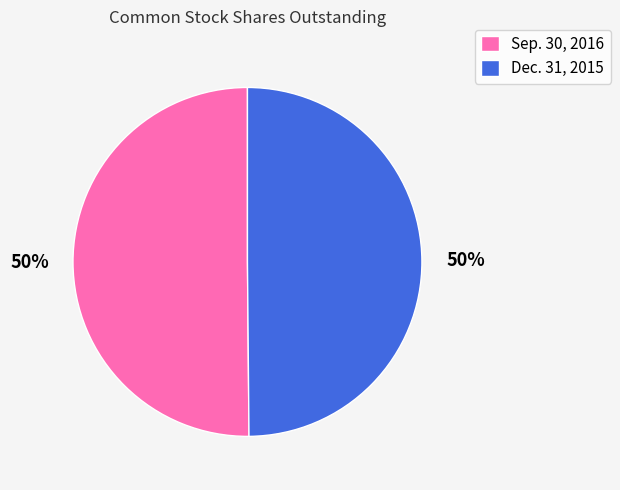

Is the sum of Dec. 31, 2015 and Sep. 30, 2016 greater than half?

Yes